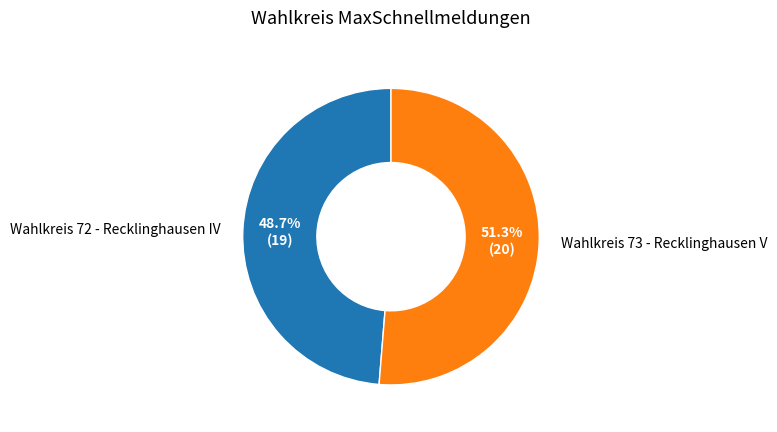

Which category has the smallest portion of the pie?

Wahlkreis 72 - Recklinghausen IV